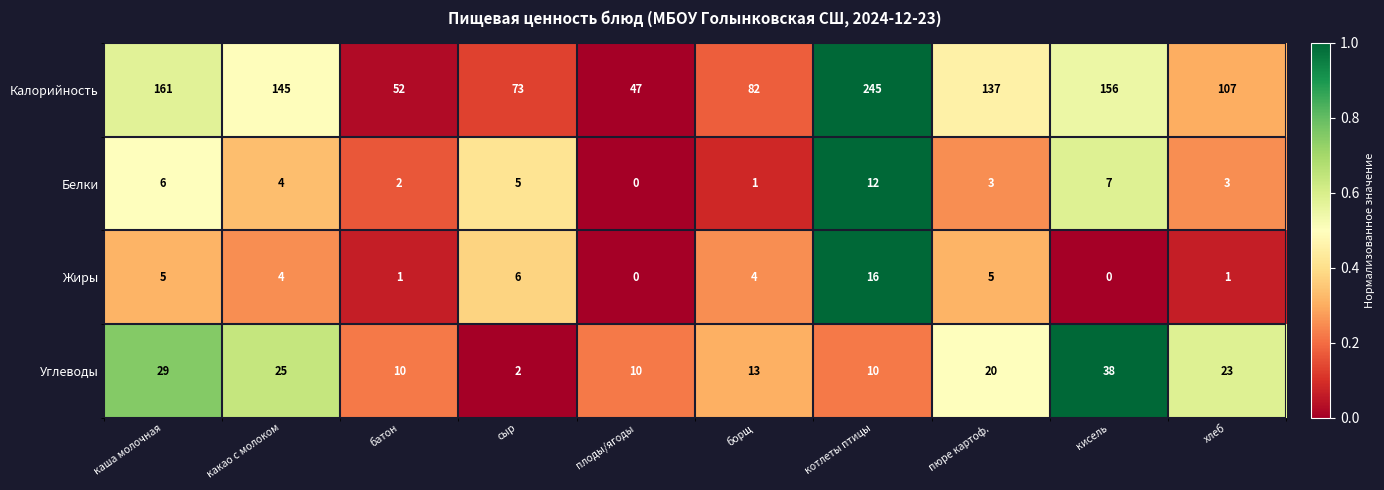

What is the total value across all series at каша молочная?

201